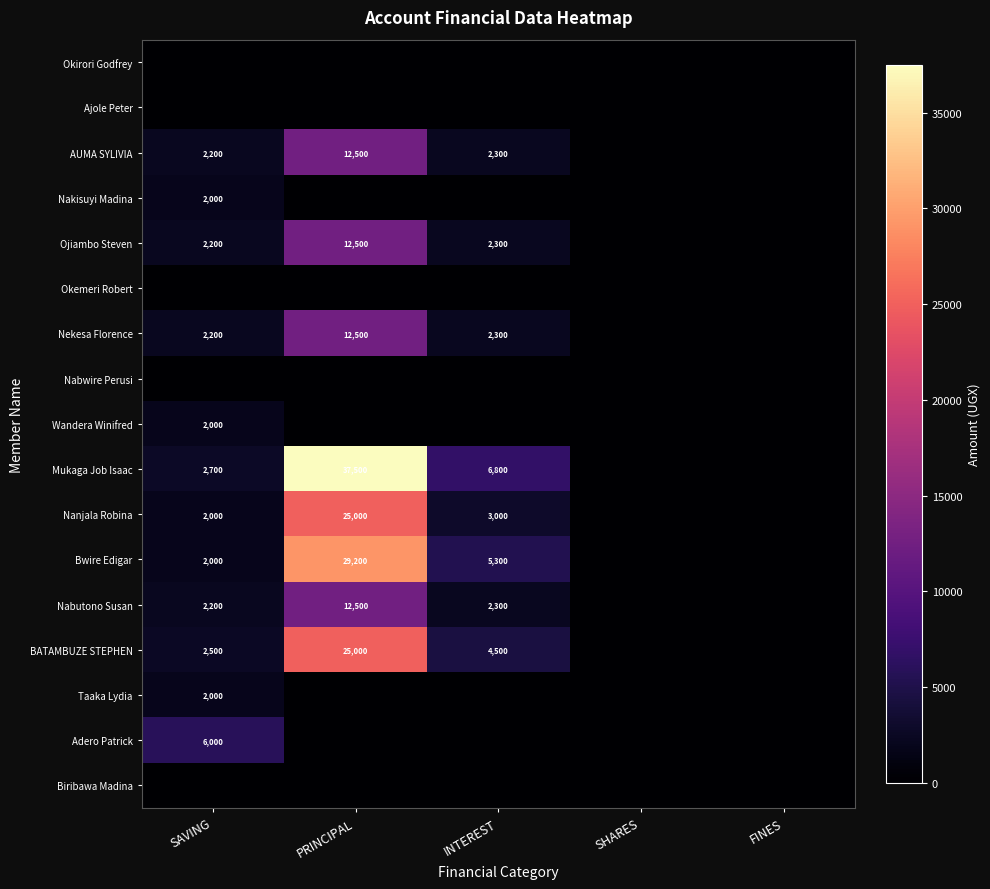

The Nekesa Florence series shows 12500 at PRINCIPAL. True or false?

True